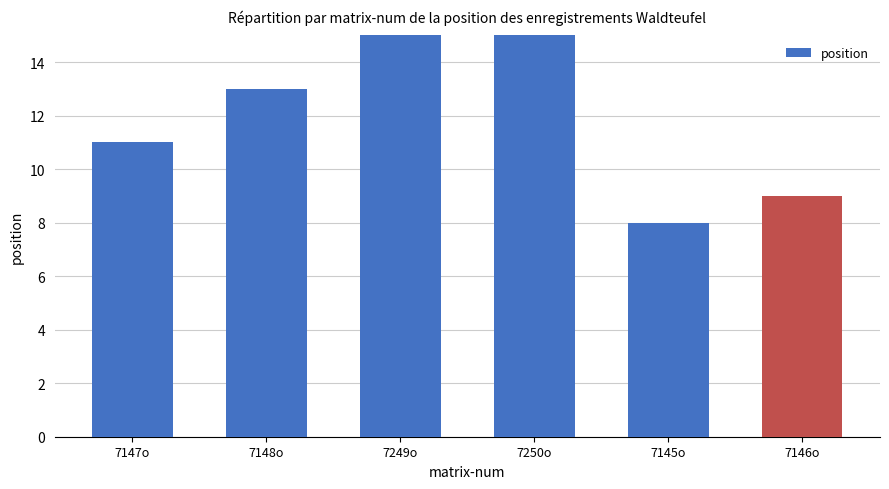

Are the bars grouped side by side (vs. stacked)?

No